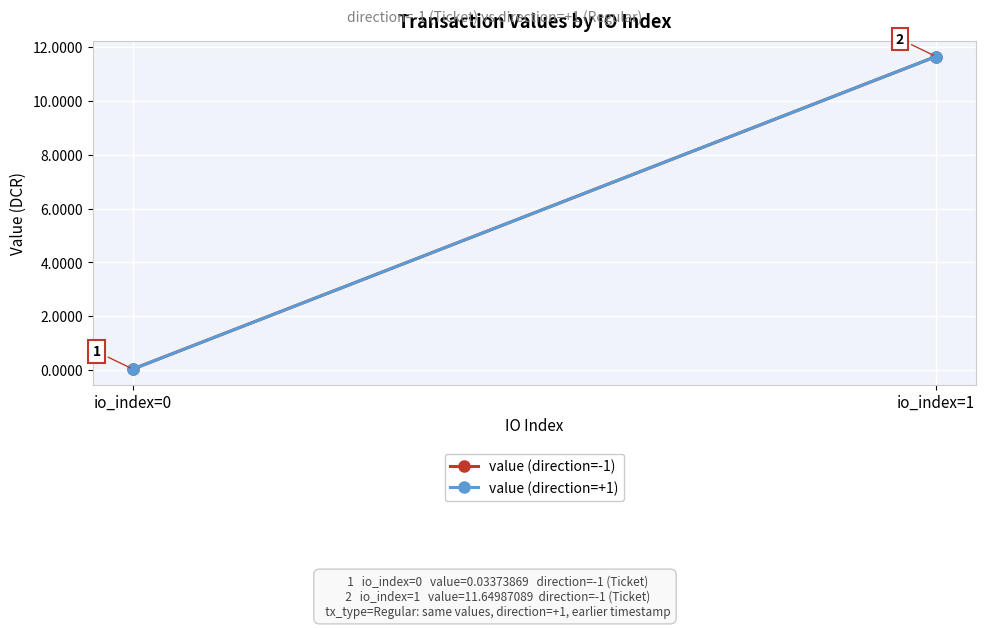

Reading left to right, list all the values displayed in this chart.

value (direction=-1): 0.0	11.6
value (direction=+1): 0.0	11.6